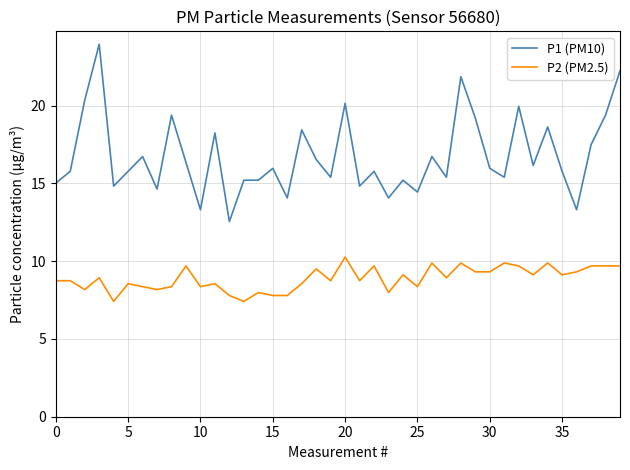

True or false: P2 (PM2.5) and P1 (PM10) intersect in this chart.

False